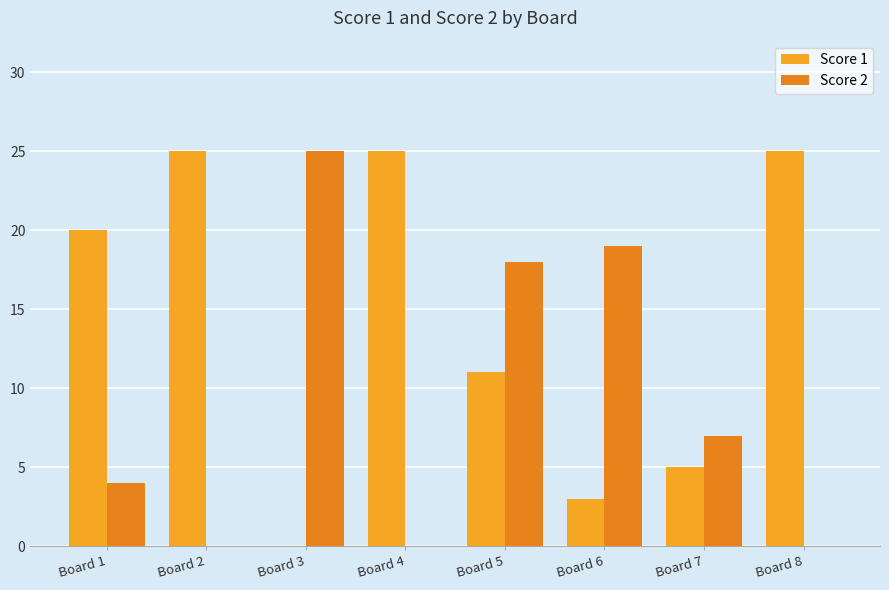

At Board 2, list the series in order from largest to smallest.

Score 1, Score 2